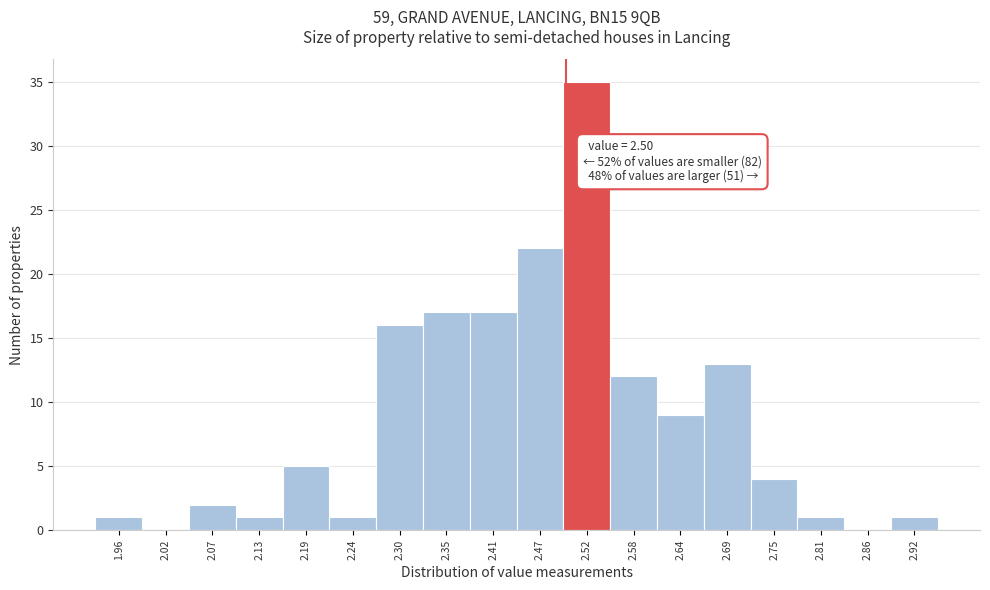

Which range on the x-axis has the tallest bar?

2.50 to 2.55